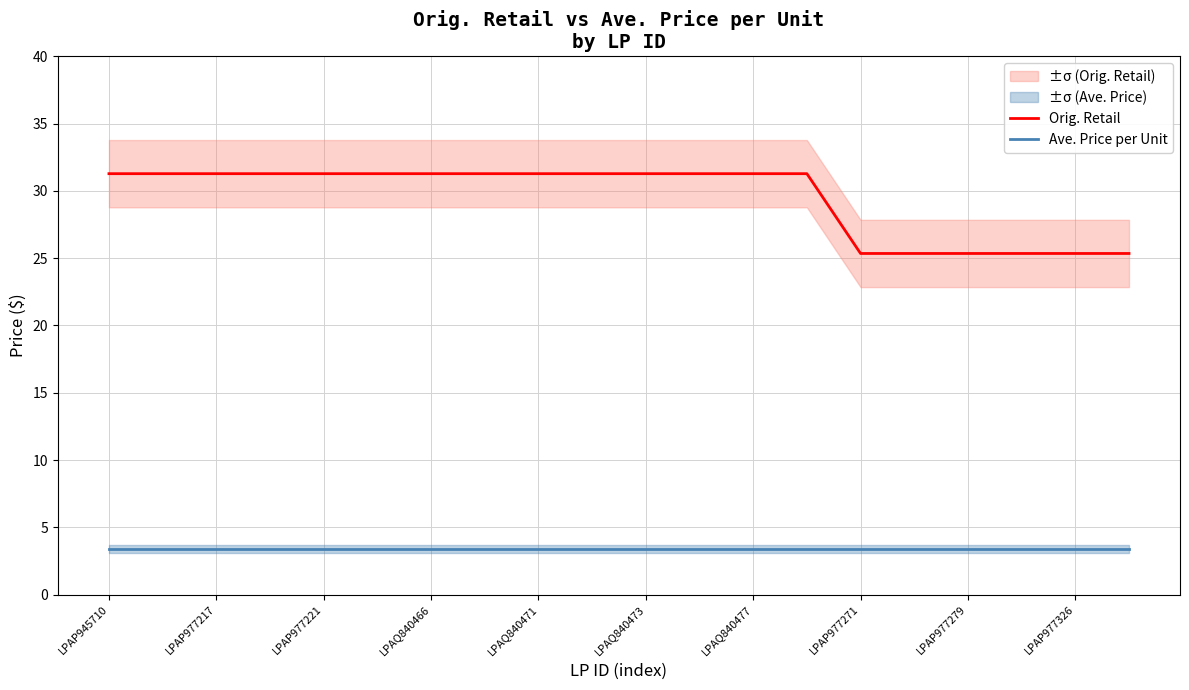

True or false: Orig. Retail has a value of 38.7 at 15.

False